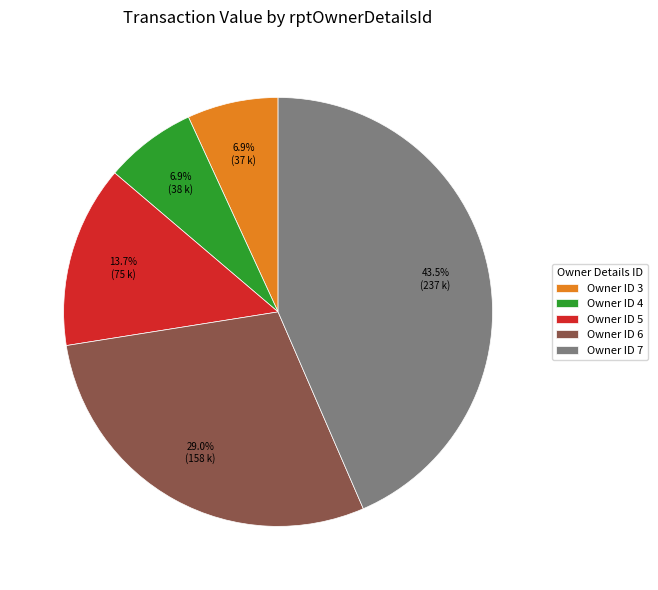

What is the largest slice in the pie chart?

Owner ID 7